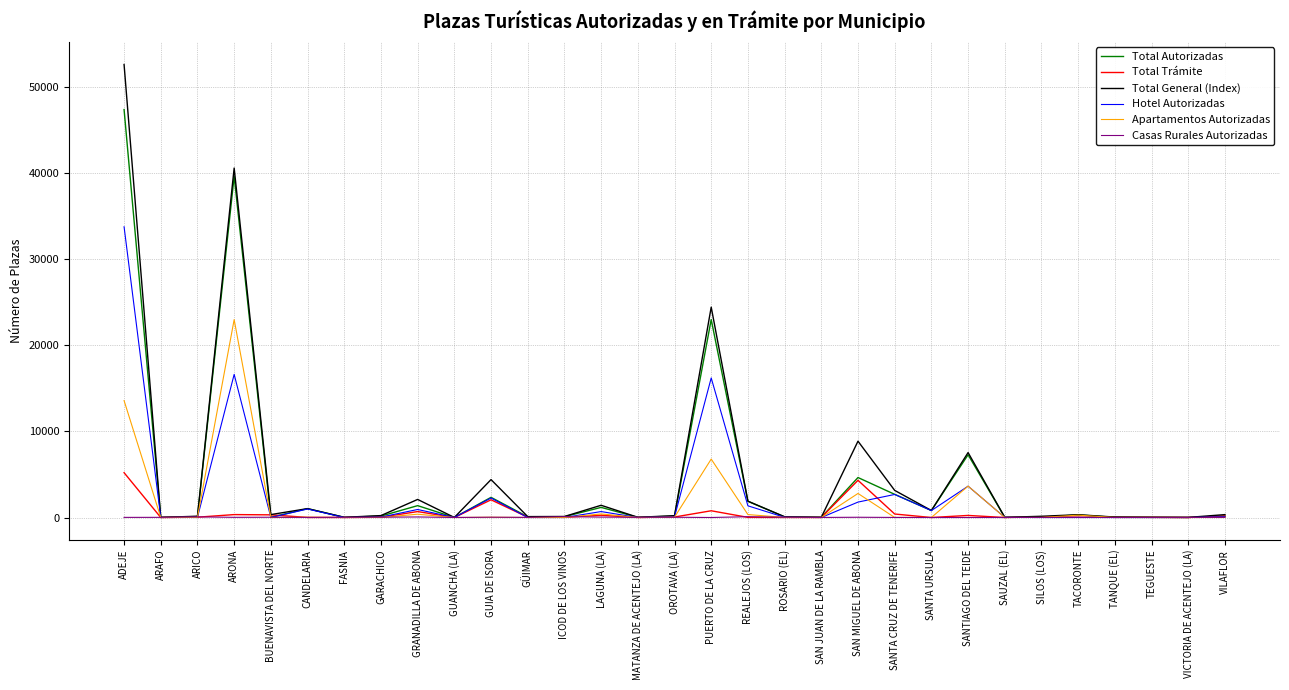

The value of Total Trámite at ARAFO is -3375. True or false?

False